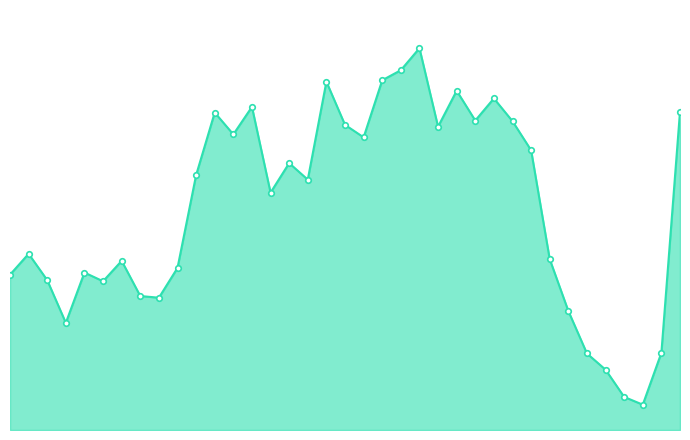

True or false: there are more than 1 points higher than both neighbors.

True